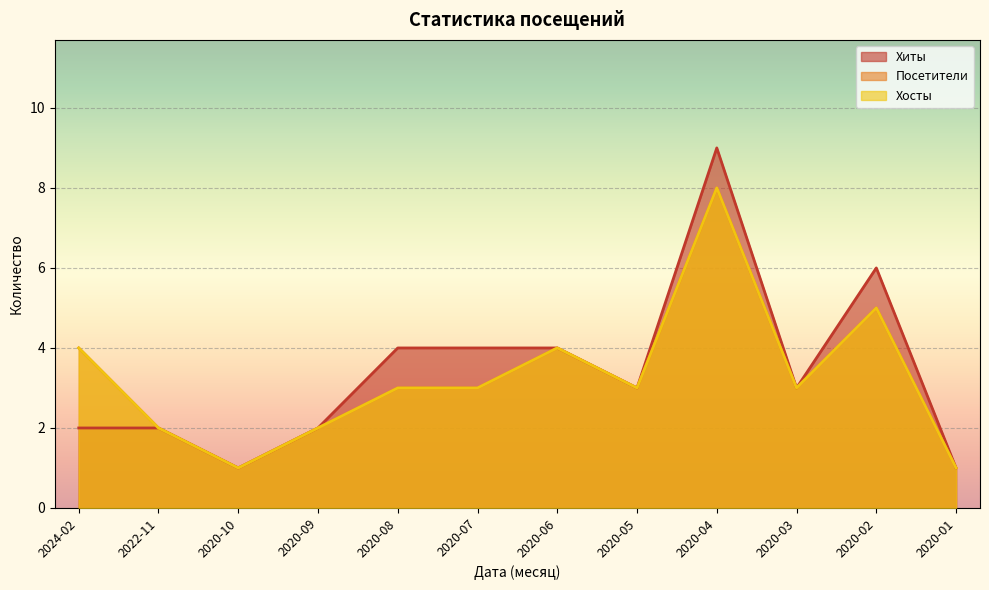

Which series has the widest spread of values?

Хиты